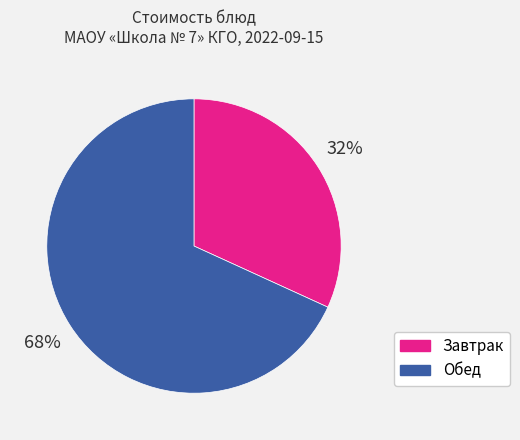

What percentage is the Завтрак slice, to the nearest percent?

32%